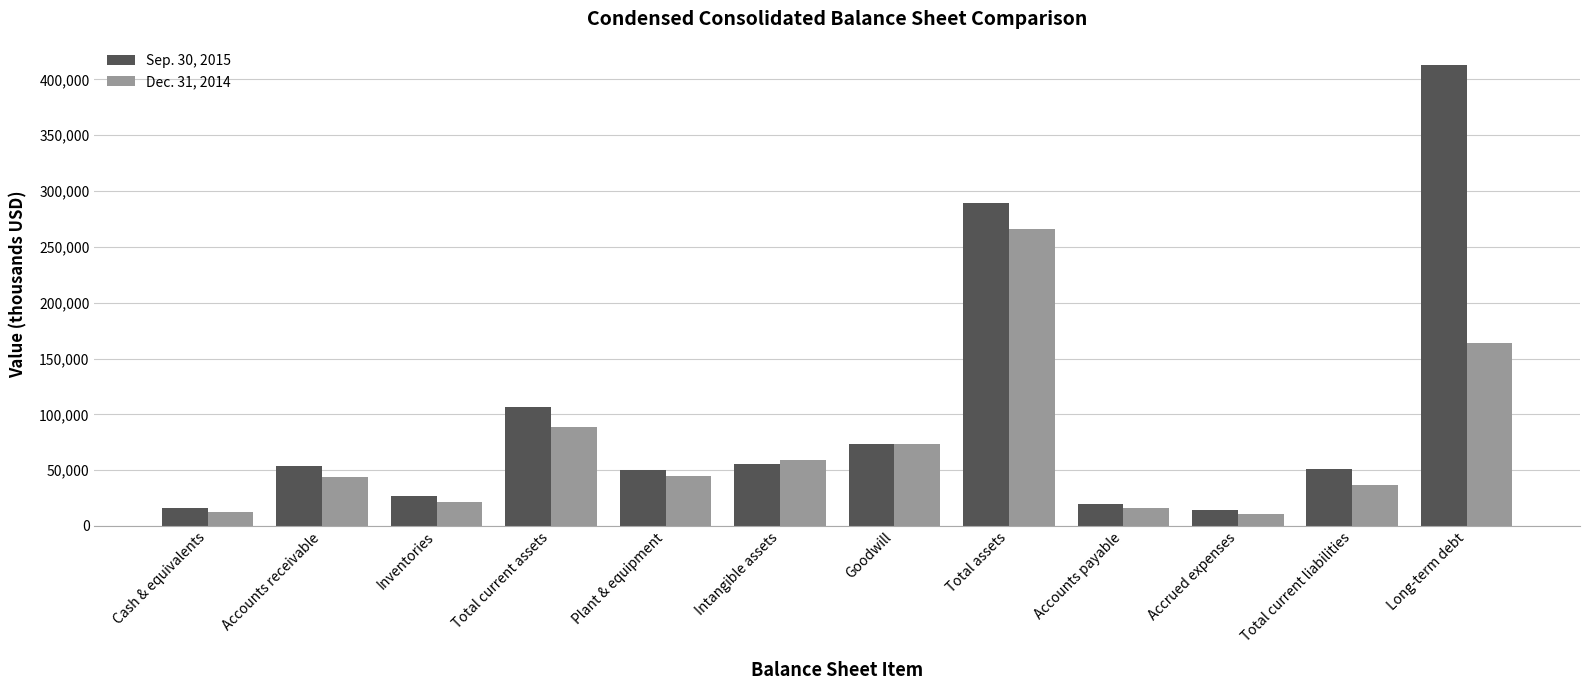

How many bars are there in each group?

2